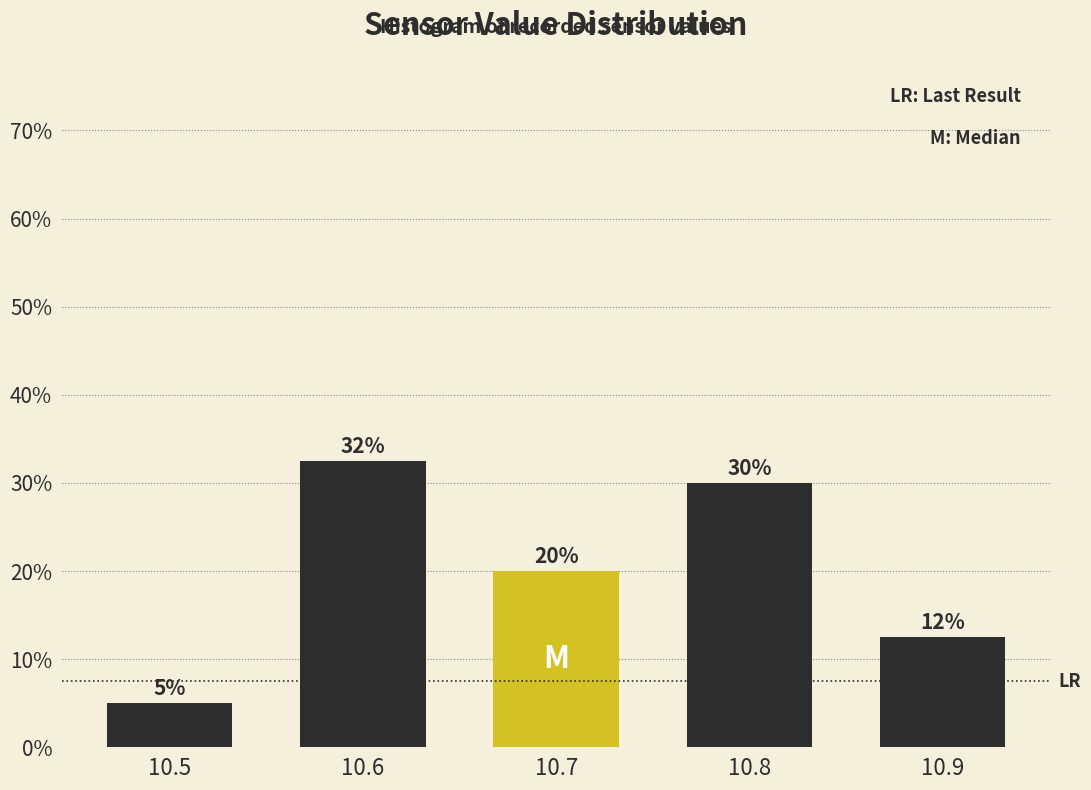

Which range on the x-axis has the tallest bar?

10.55 to 10.65